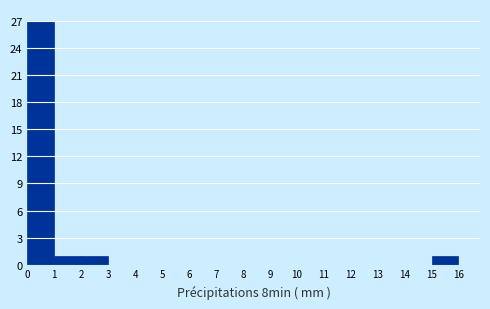

Reading left to right, transcribe this chart: for each bar, give the range it covers on the x-axis and its height. The values are not printed on the chart, so give them approximately, as read against the axis.

0 to 1: 27
1 to 2: 1
2 to 3: 1
3 to 4: 0
4 to 5: 0
5 to 6: 0
6 to 7: 0
7 to 8: 0
8 to 9: 0
9 to 10: 0
10 to 11: 0
11 to 12: 0
12 to 13: 0
13 to 14: 0
14 to 15: 0
15 to 16: 1